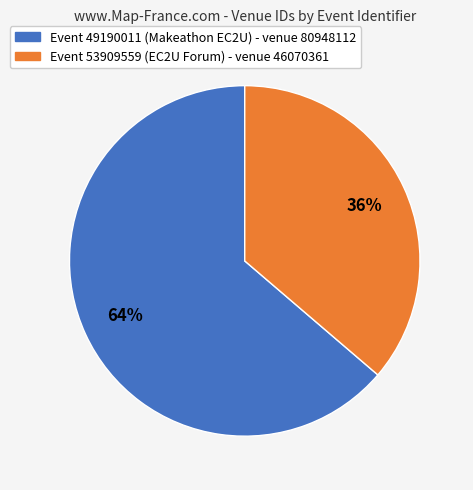

How many slices are in this pie chart?

2